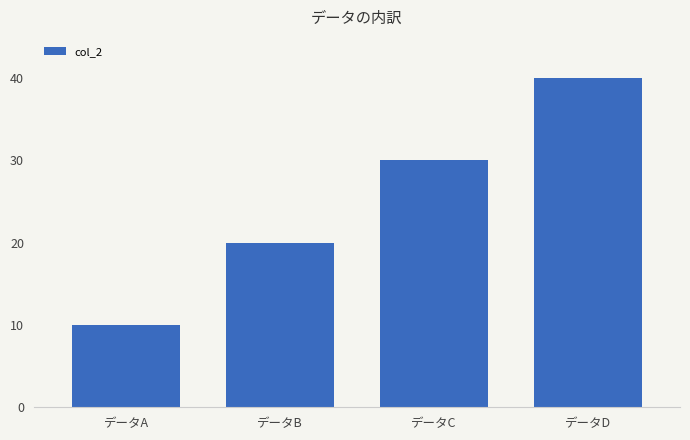

List the labels in order of value, largest first.

データD, データC, データB, データA